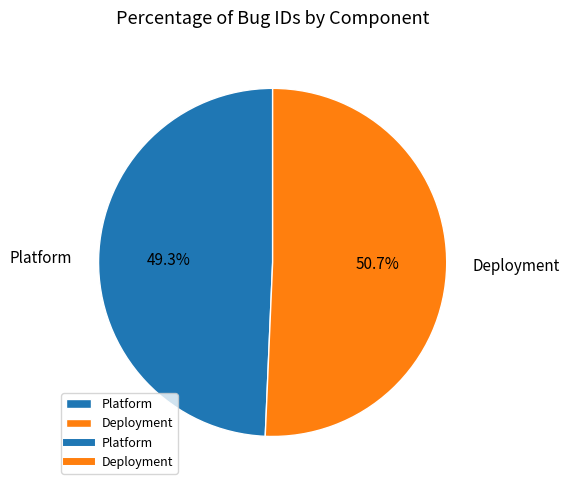

To the nearest percent, what is the combined percentage of Deployment and Platform?

100%